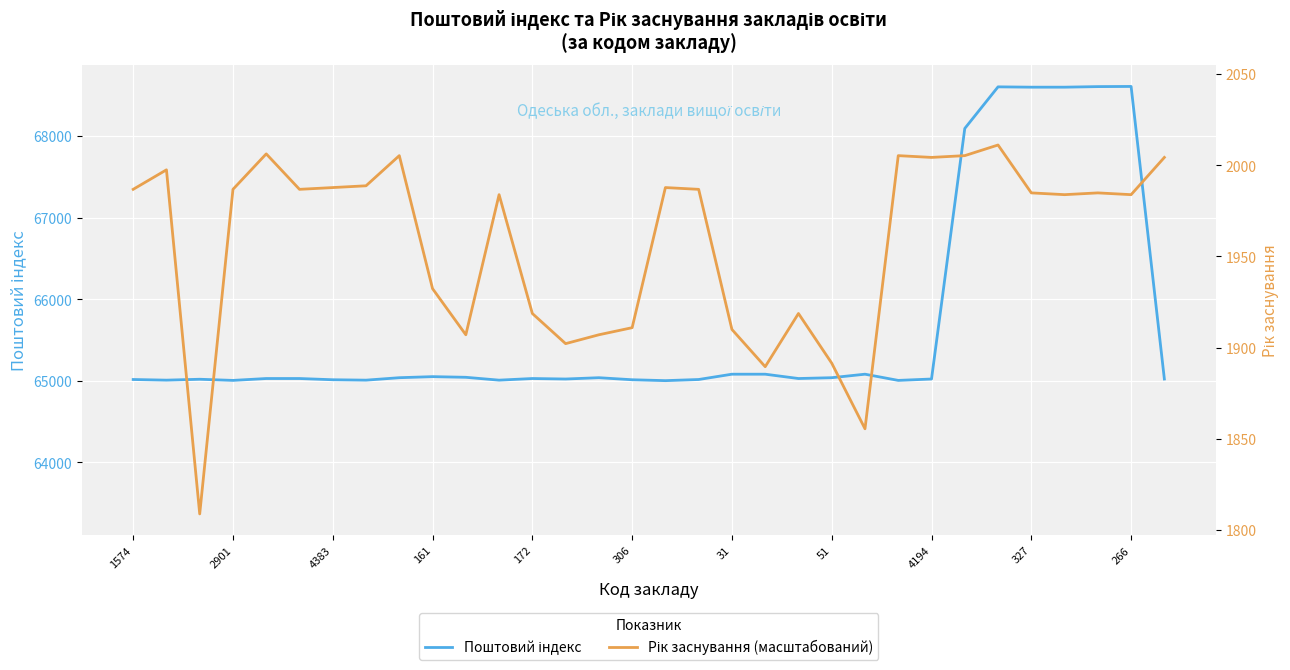

How many data points does each series have?

32